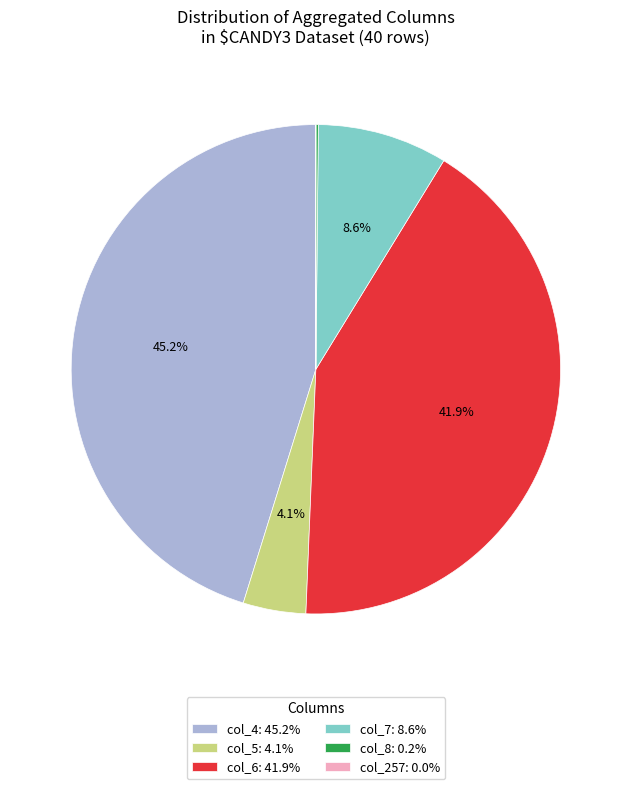

Between col_7: 8.6% and col_5: 4.1%, which is larger?

col_7: 8.6%